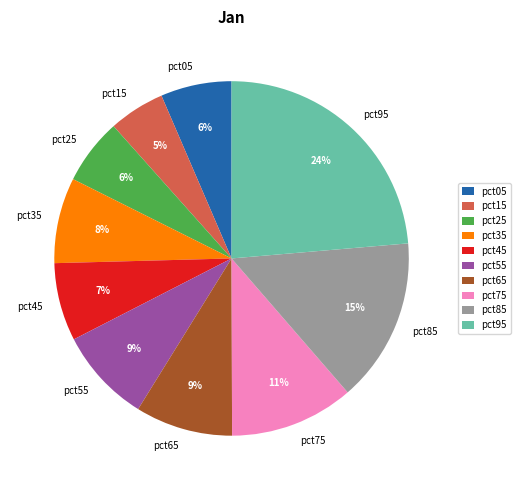

Is there any slice that represents more than half of the pie?

No